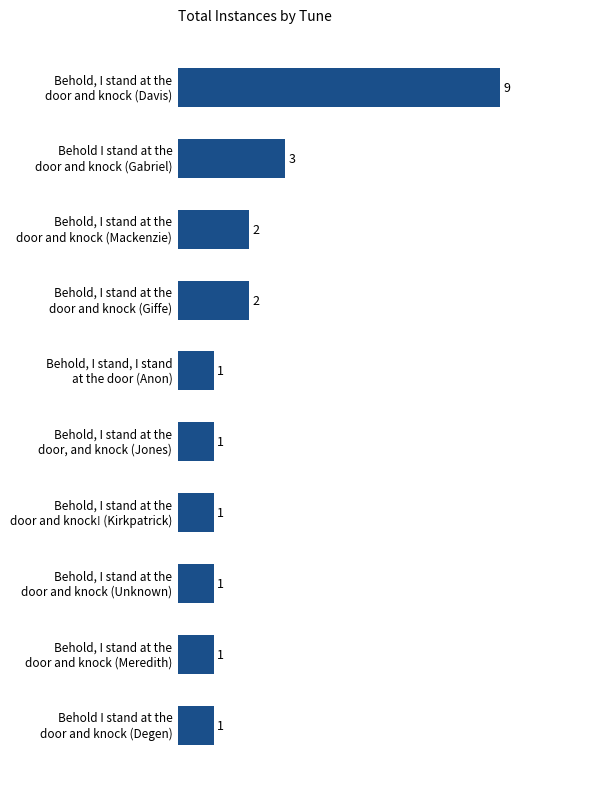

Where is the data nearest to the value 5?

Behold I stand at the
door and knock (Gabriel)